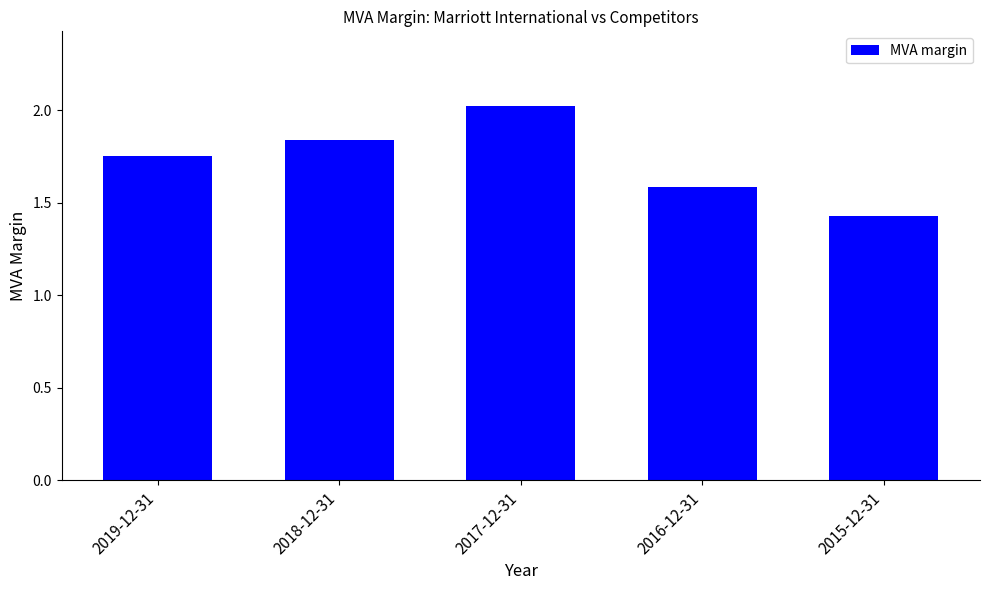

Between 2019-12-31 and 2017-12-31, which is larger?

2017-12-31